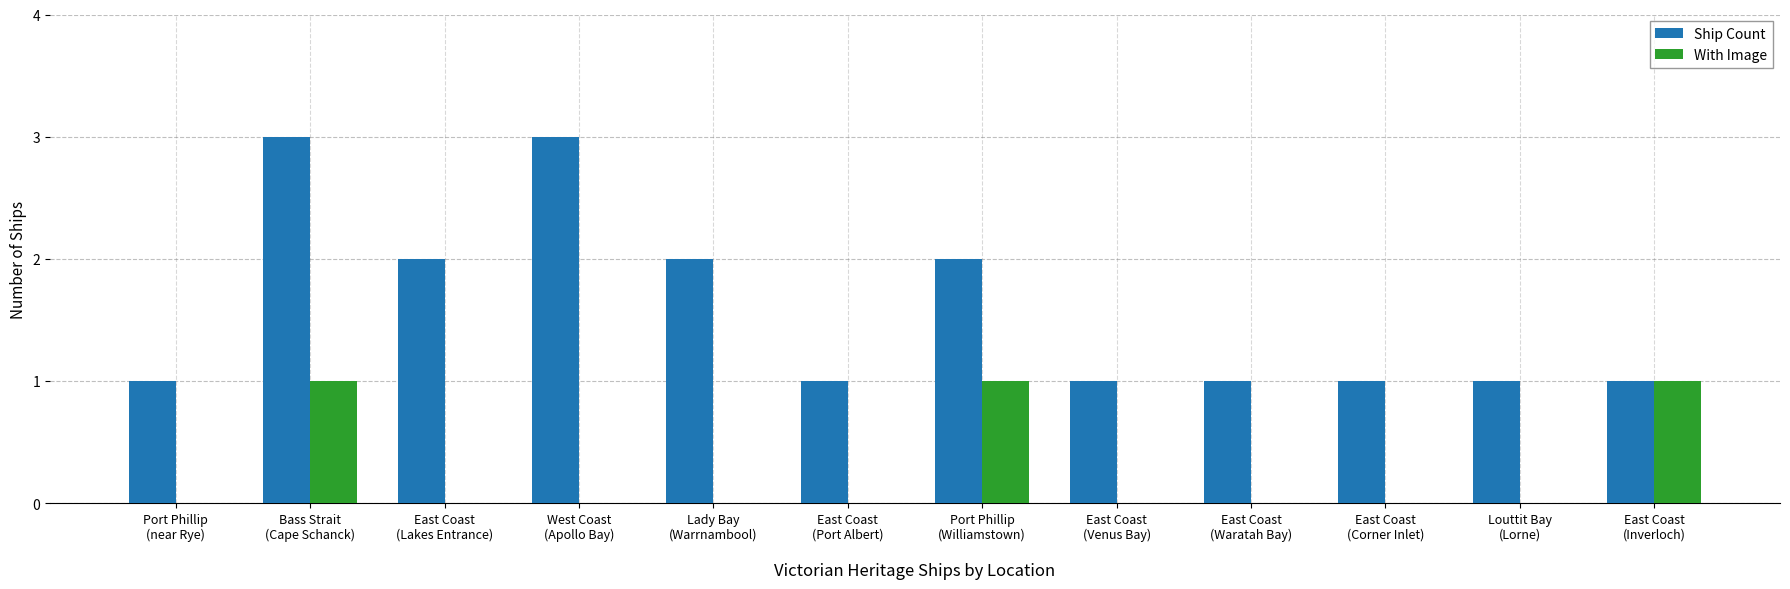

What is the sum of all Ship Count values?

19